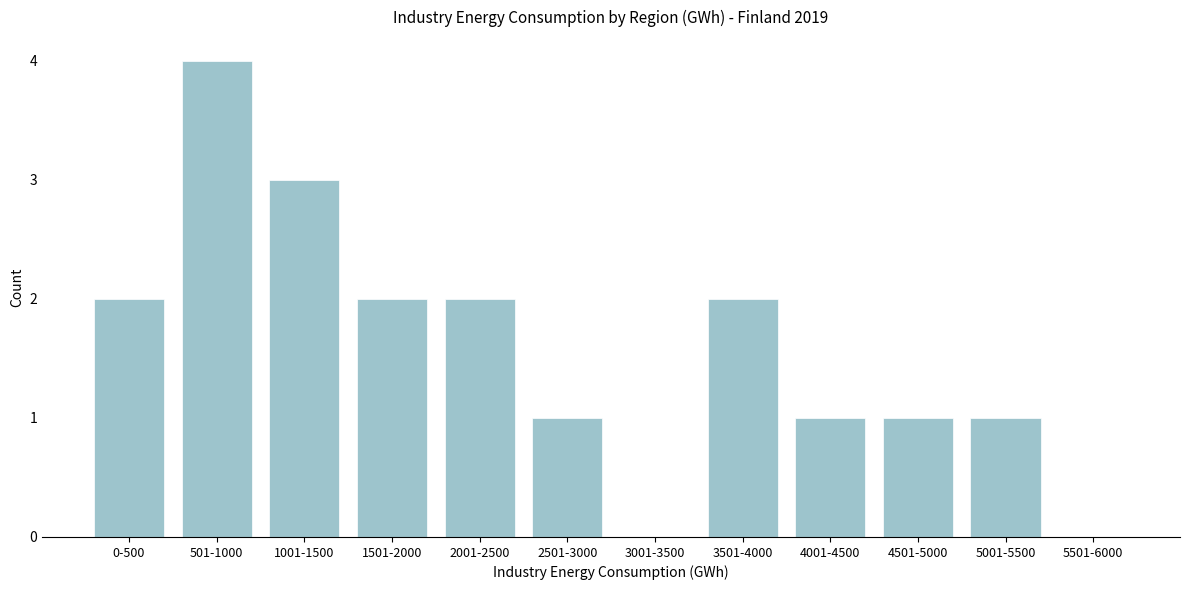

Reading left to right, what are all the values shown in this chart?

0-500=2	501-1000=4	1001-1500=3	1501-2000=2	2001-2500=2	2501-3000=1	3001-3500=0	3501-4000=2	4001-4500=1	4501-5000=1	5001-5500=1	5501-6000=0